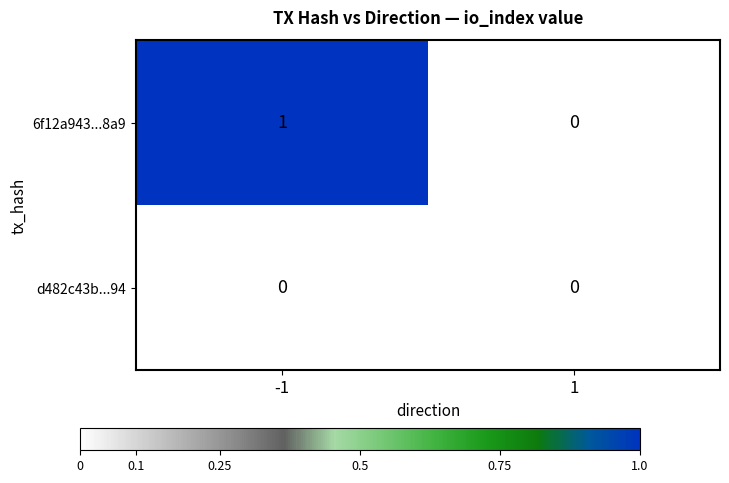

Which series has the largest range (max minus min)?

6f12a943...8a9